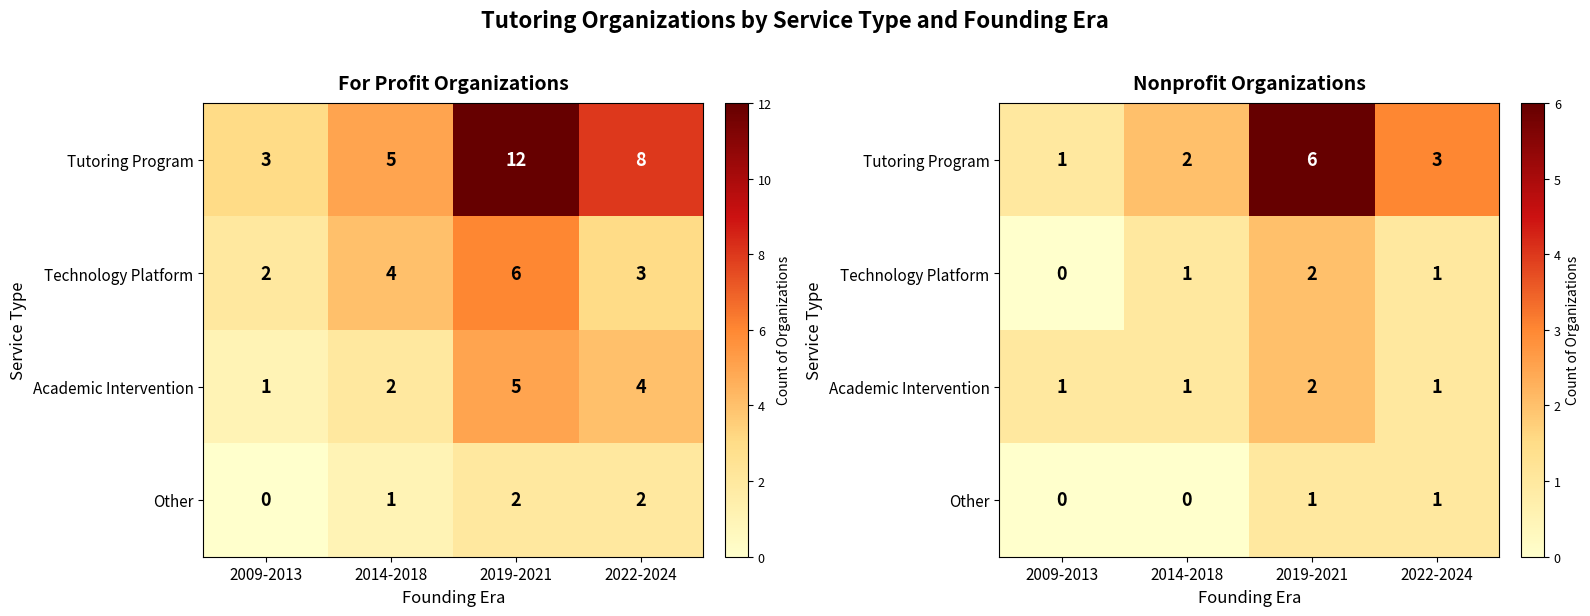

Where is Academic Intervention nearest to the value 1?

2009-2013